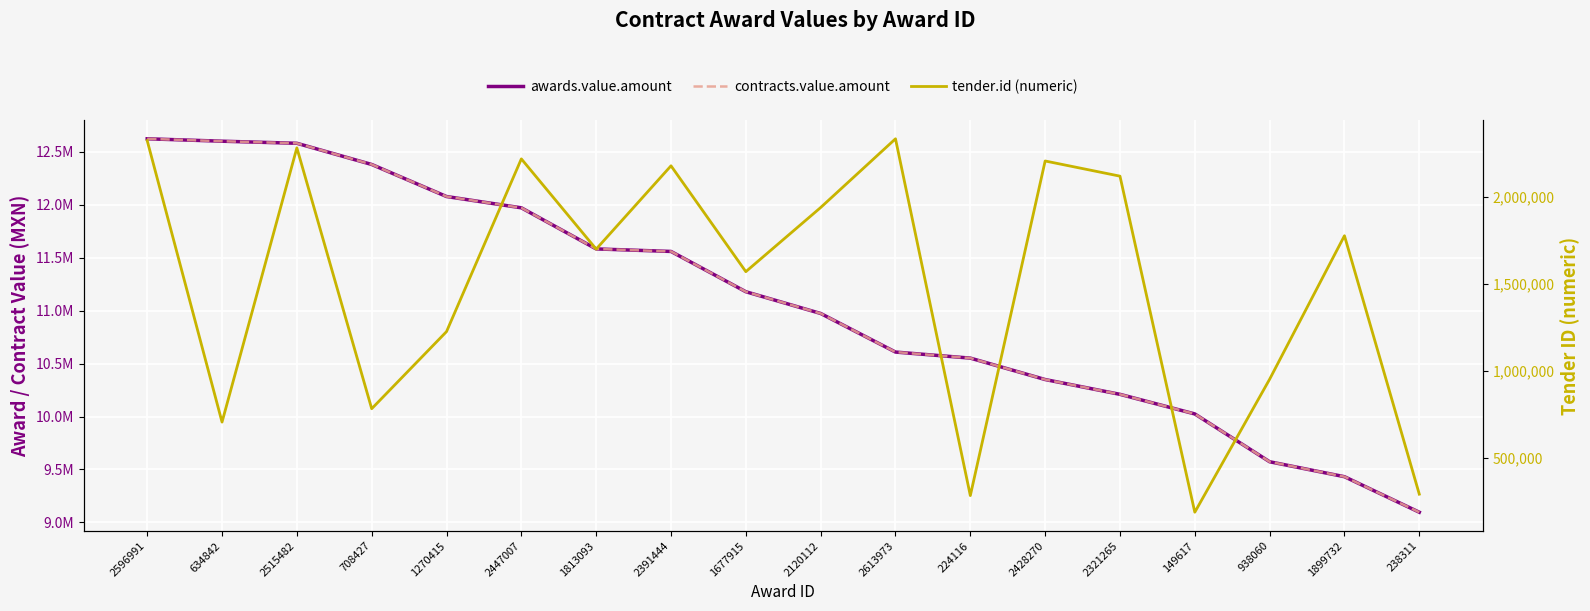

Is it true that tender.id (numeric) equals 1698797.0 at 1813093?

True